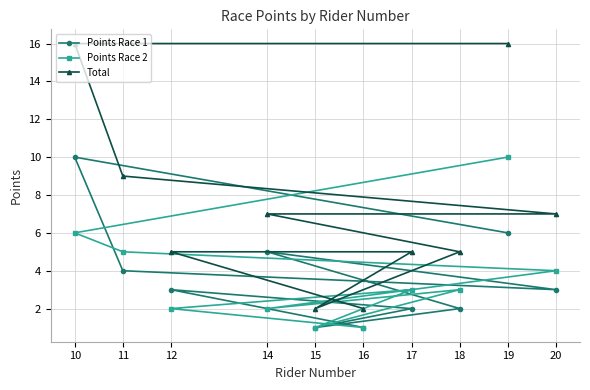

At which category is the sum across all series the highest?

10